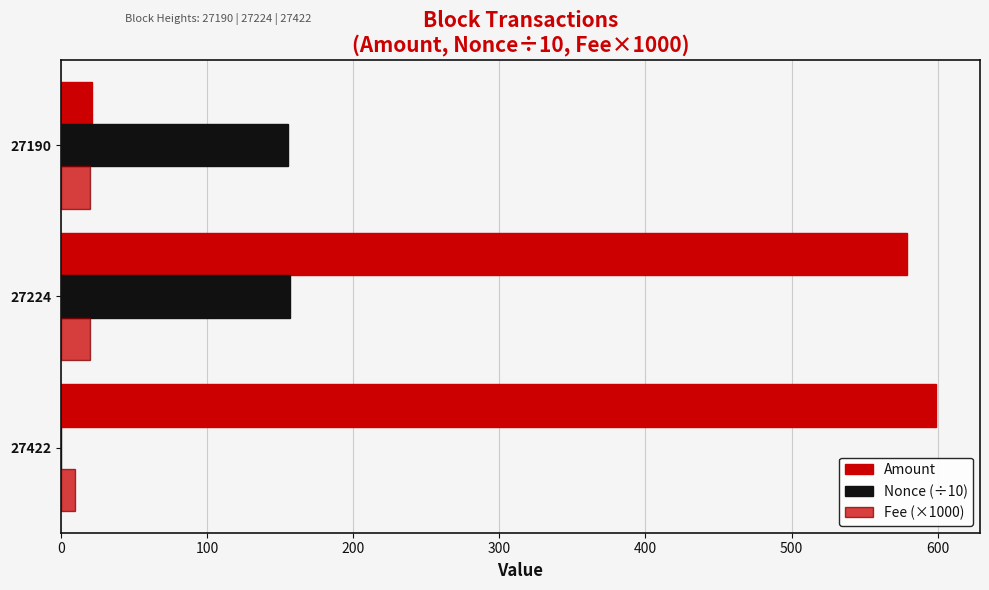

How many data points does each series have?

3